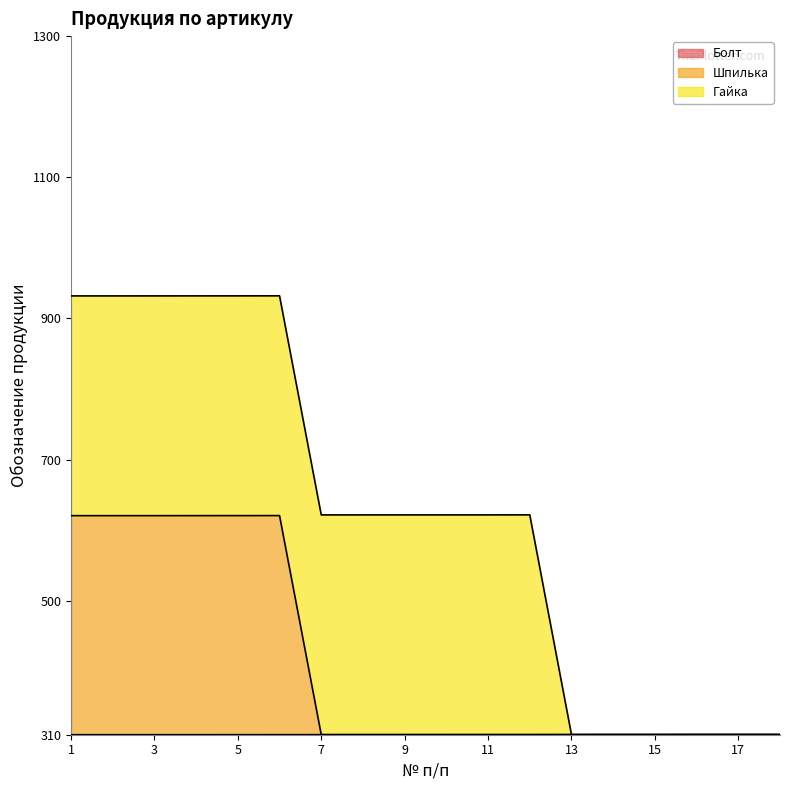

At which category does Шпилька reach its first local peak?

6